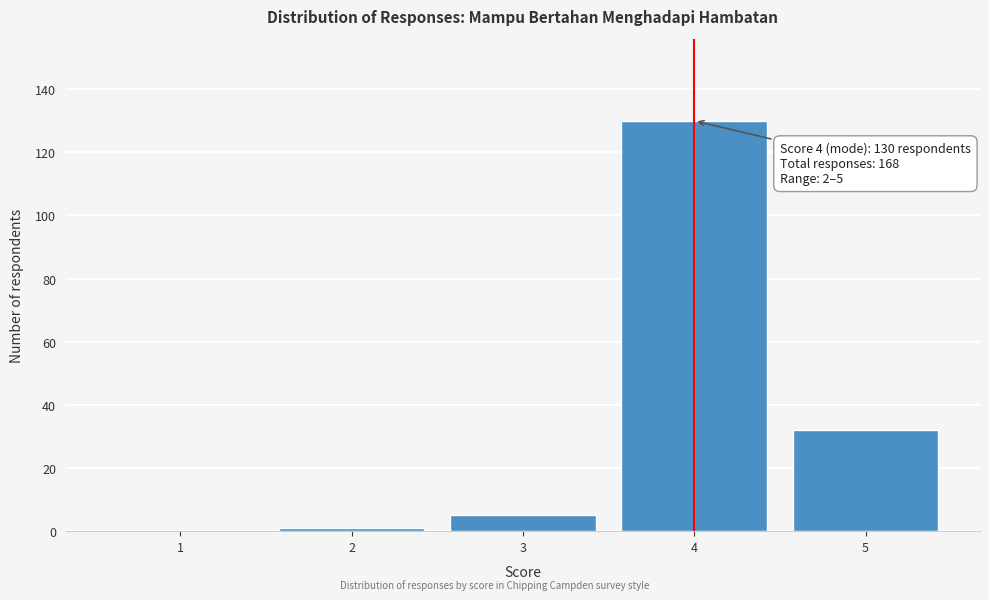

Reading left to right, transcribe all the data shown in this chart.

1=0	2=1	3=5	4=130	5=32